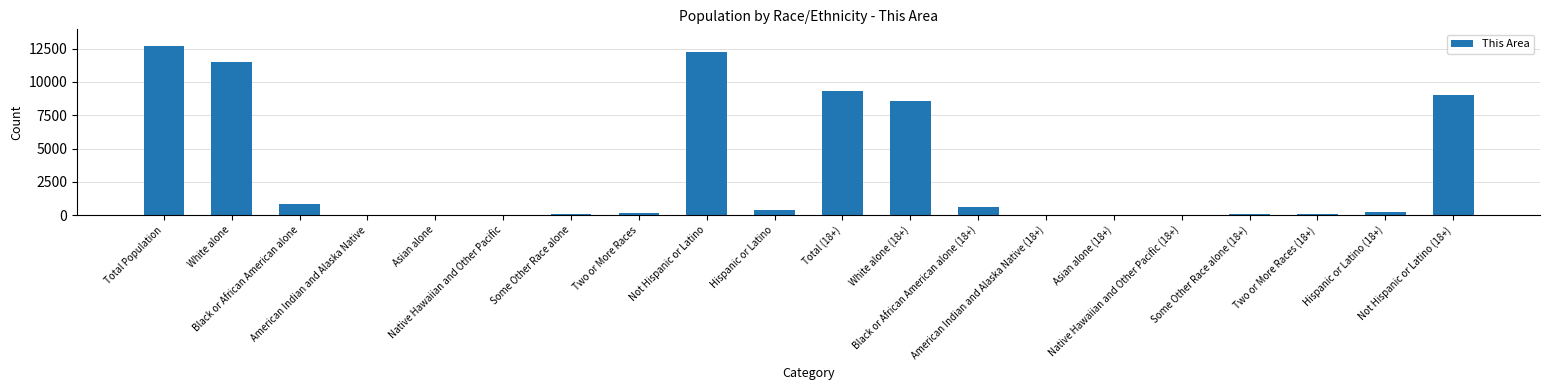

What is the maximum value shown in the chart?

12679